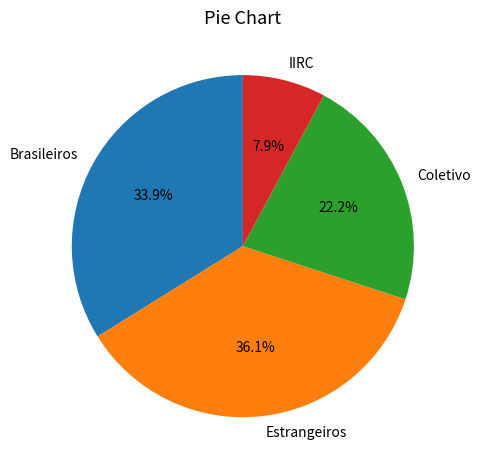

Count the number of slices in the pie.

4